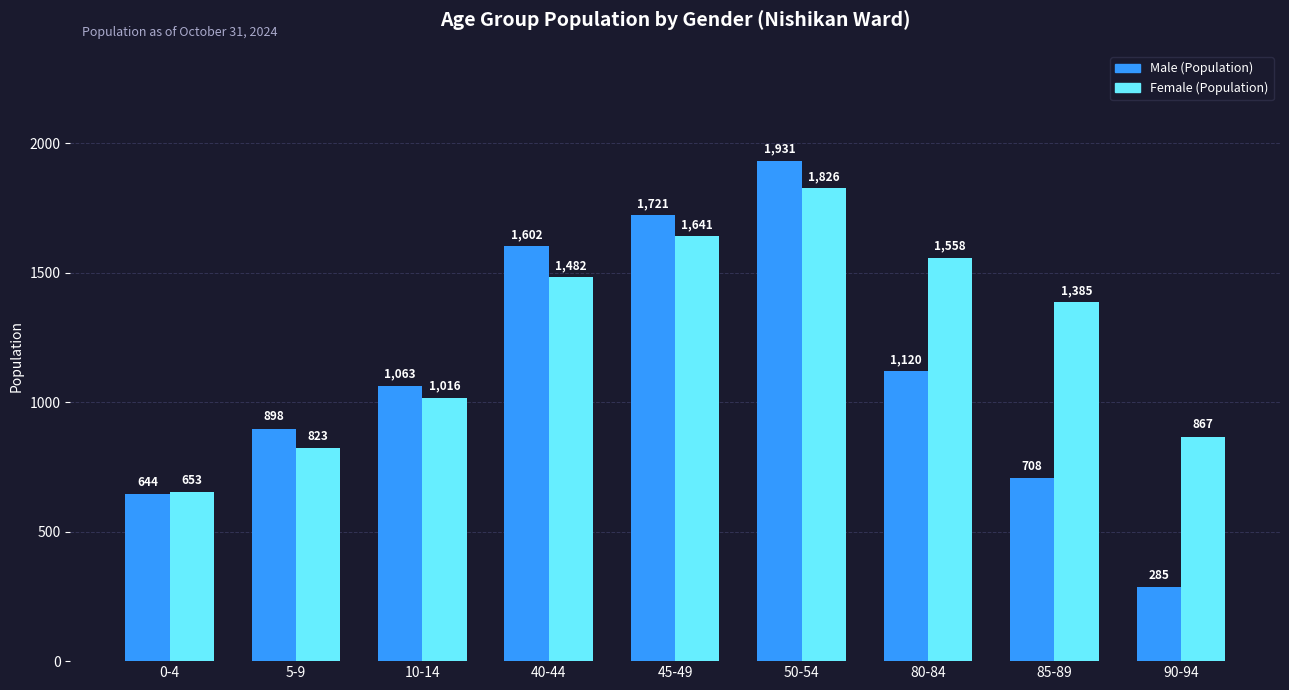

Reading left to right, what are all the values shown in this chart?

Male: 644	898	1063	1602	1721	1931	1120	708	285
Female: 653	823	1016	1482	1641	1826	1558	1385	867